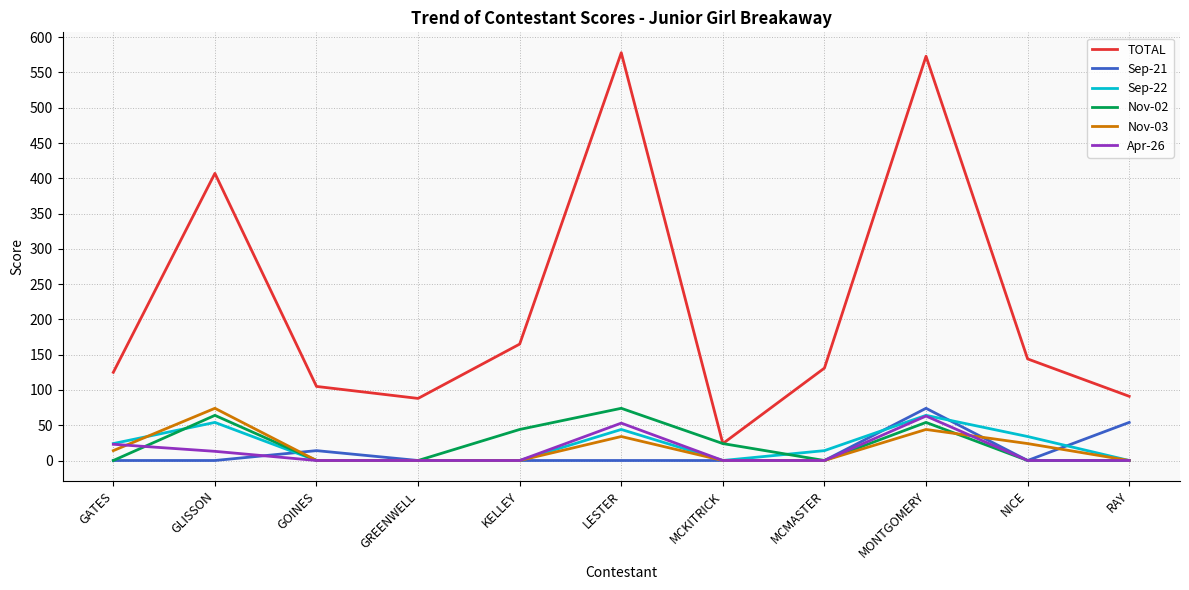

Read the TOTAL value at GATES.

125